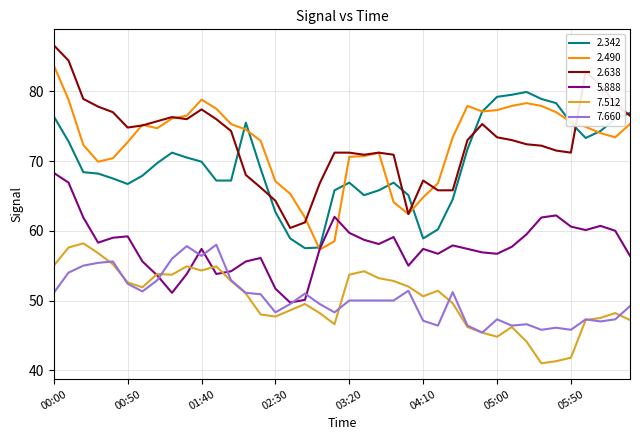

True or false: 7.660 and 2.638 intersect in this chart.

False